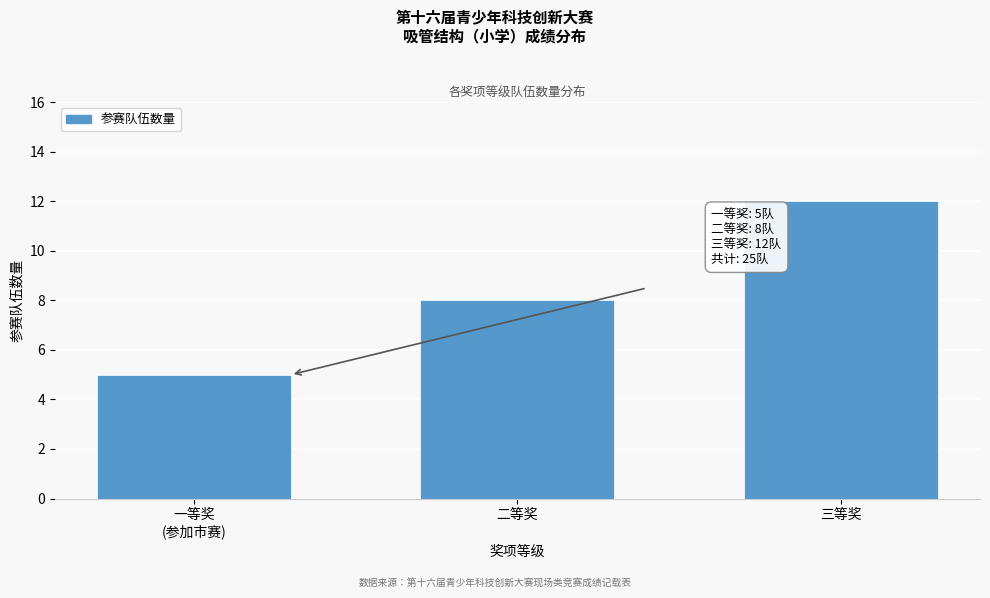

Reading left to right, extract all data points from this chart.

5	8	12